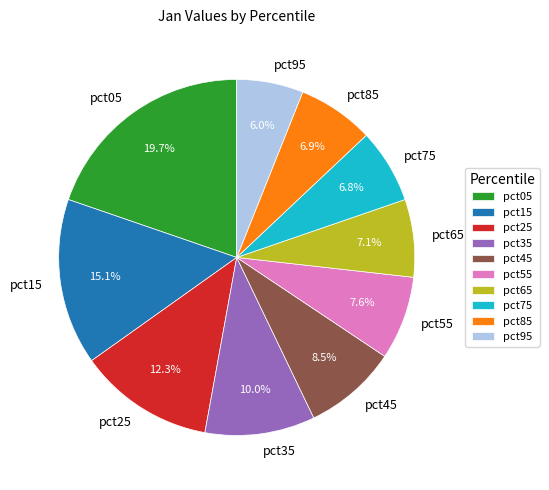

Combined, what portion of the pie is pct25 and pct95?

18.3%